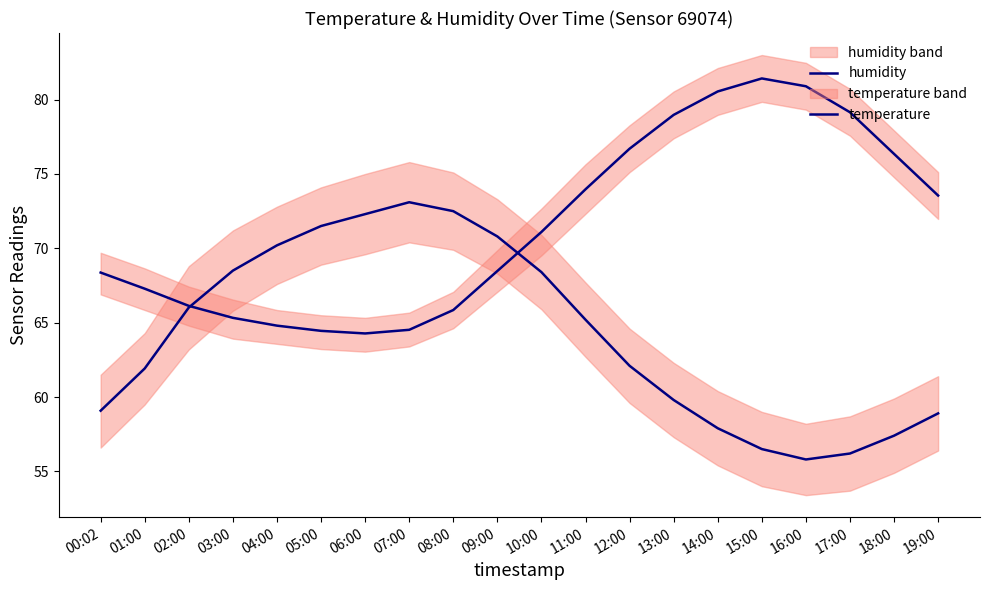

Reading right to left, transcribe all the data shown in this chart.

humidity: 58.9	57.4	56.2	55.8	56.5	57.9	59.8	62.1	65.2	68.4	70.8	72.5	73.1	72.3	71.5	70.2	68.5	66.0	61.9	59.1
temperature: 73.6	76.4	79.1	80.9	81.4	80.6	79.0	76.7	74.0	71.1	68.5	65.8	64.5	64.3	64.4	64.8	65.3	66.1	67.3	68.4